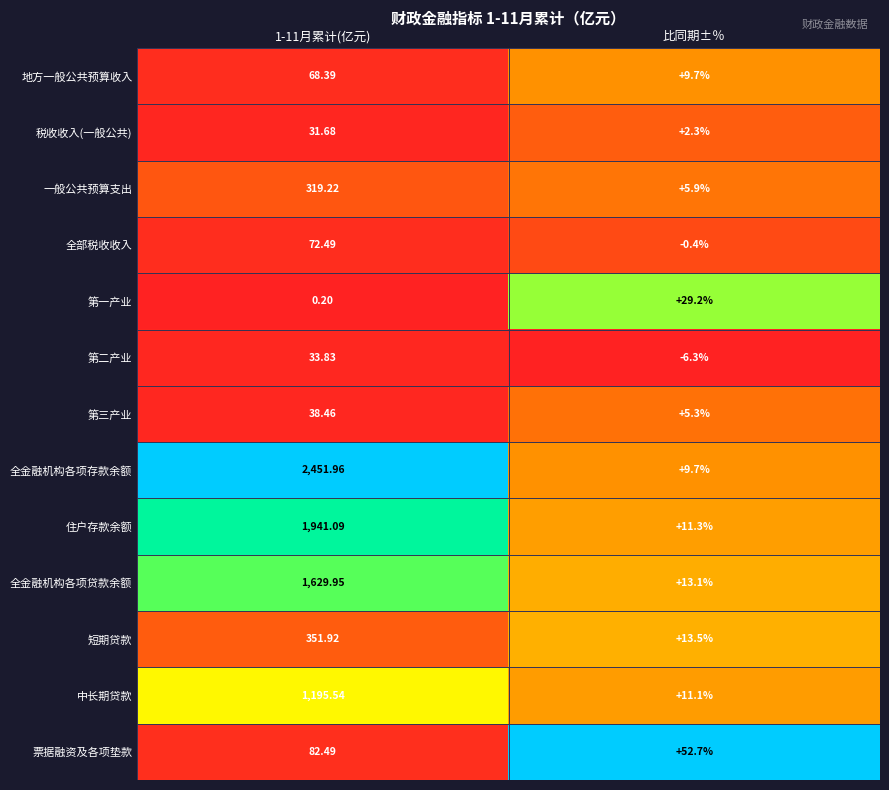

Which category has the lowest value in the 全金融机构各项贷款余额 series?

比同期±％